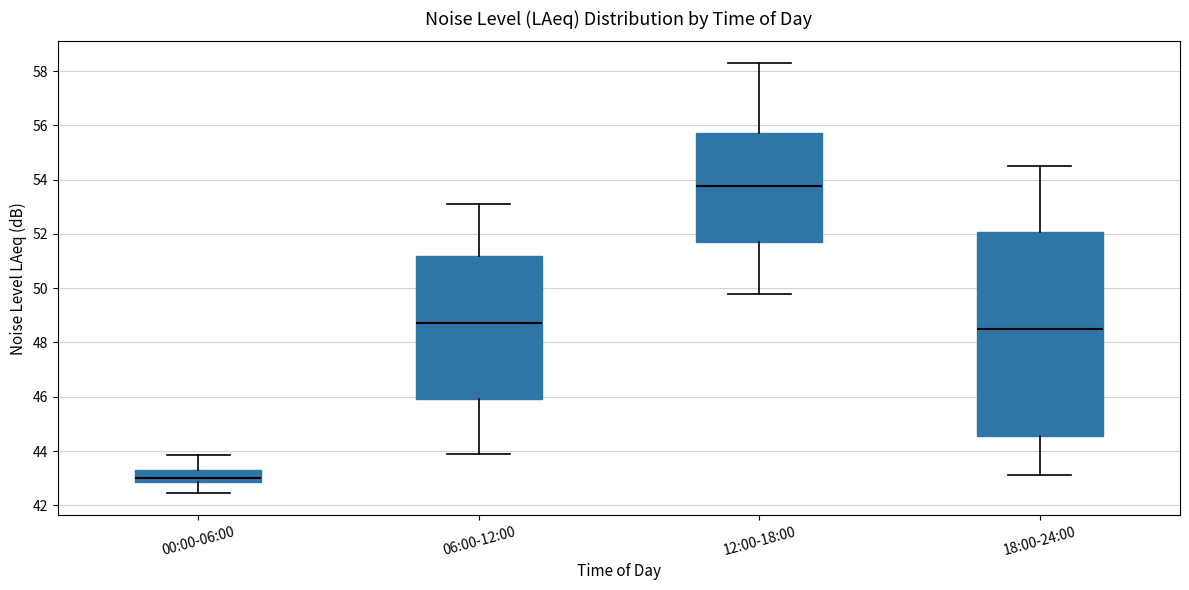

Where is the lower edge of the box for 06:00-12:00 on the y-axis? The values are not printed on the chart, so give them approximately, as read against the axis.

46.0